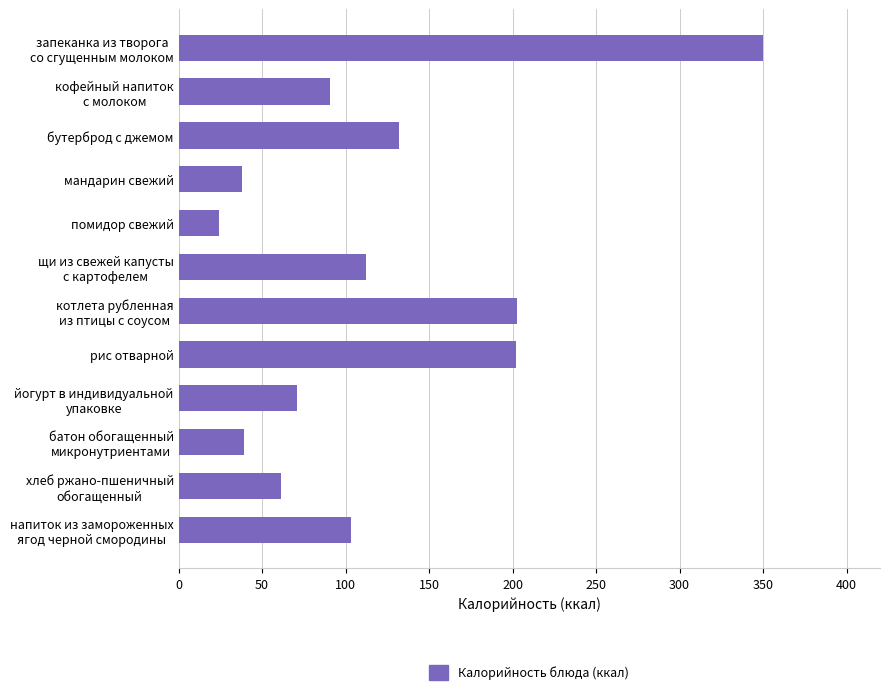

What is the value of the 7th bar from the top?

202.8